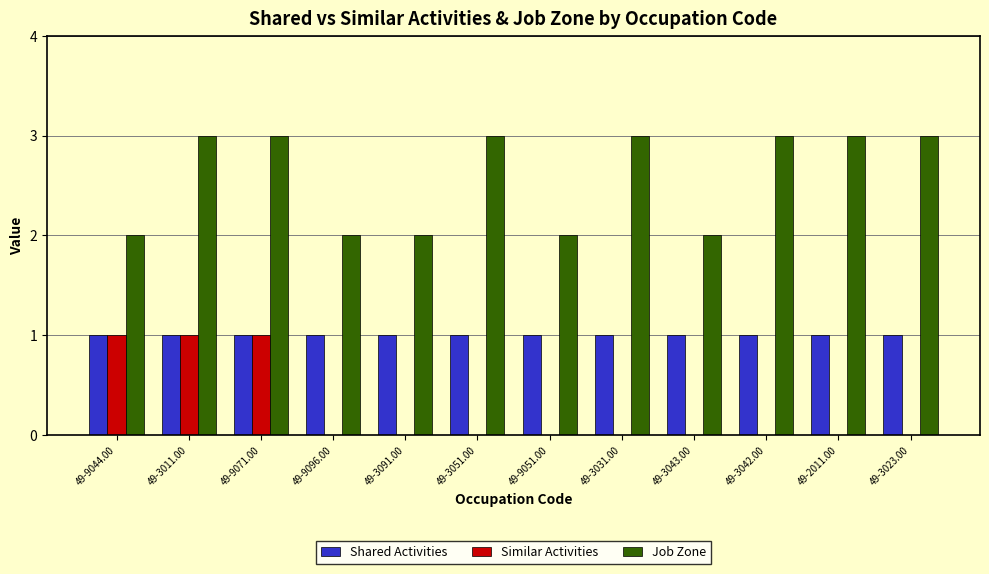

What are all the series names shown in the legend?

Shared Activities, Similar Activities, Job Zone